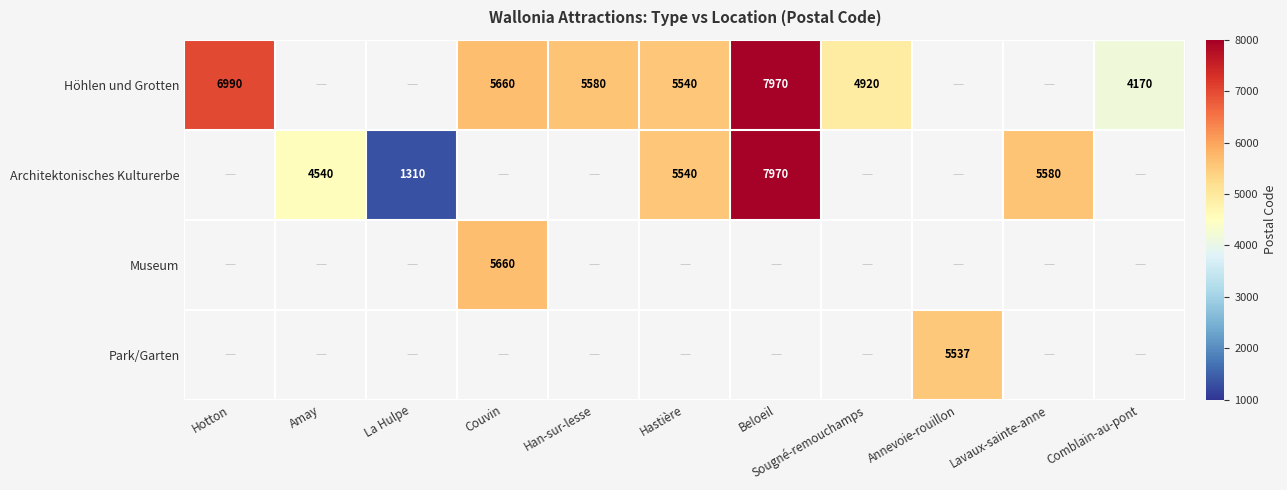

True or false: Architektonisches Kulturerbe has a value of 5540 at Hastière.

True